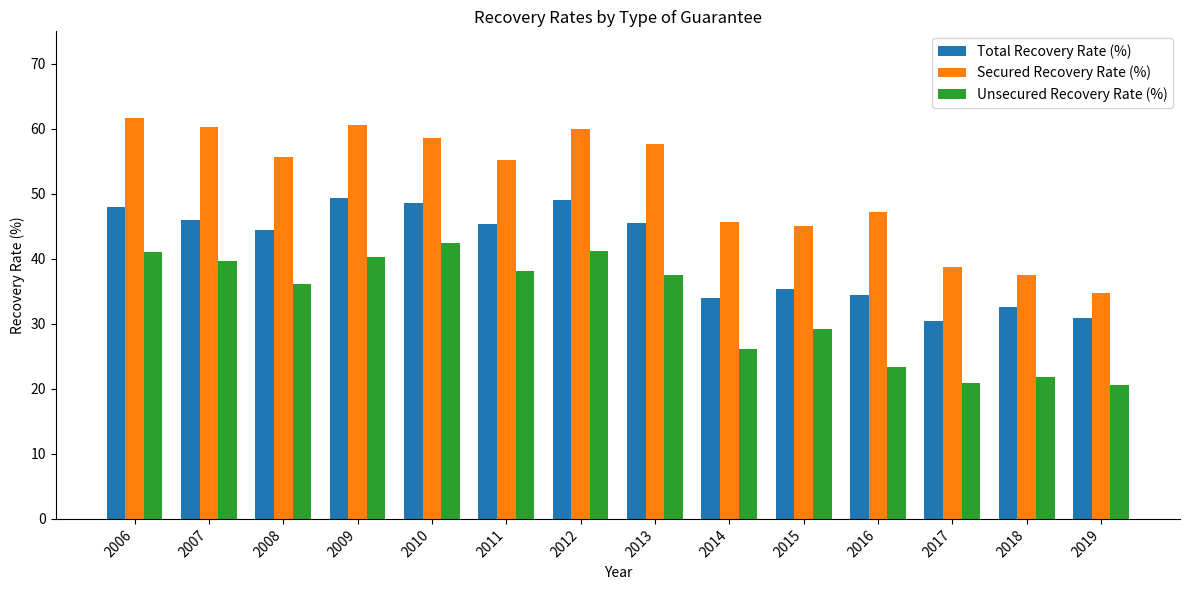

What is the sum of the Unsecured Recovery Rate (%) values at 2015 and 2014?

55.4